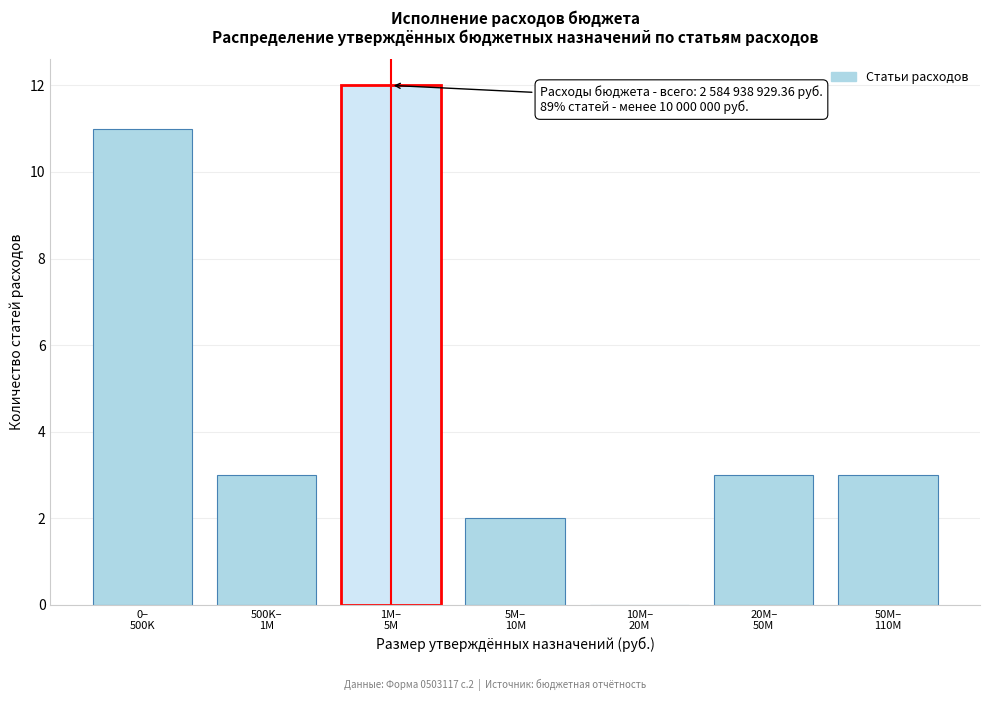

What is the sum of all values?

34